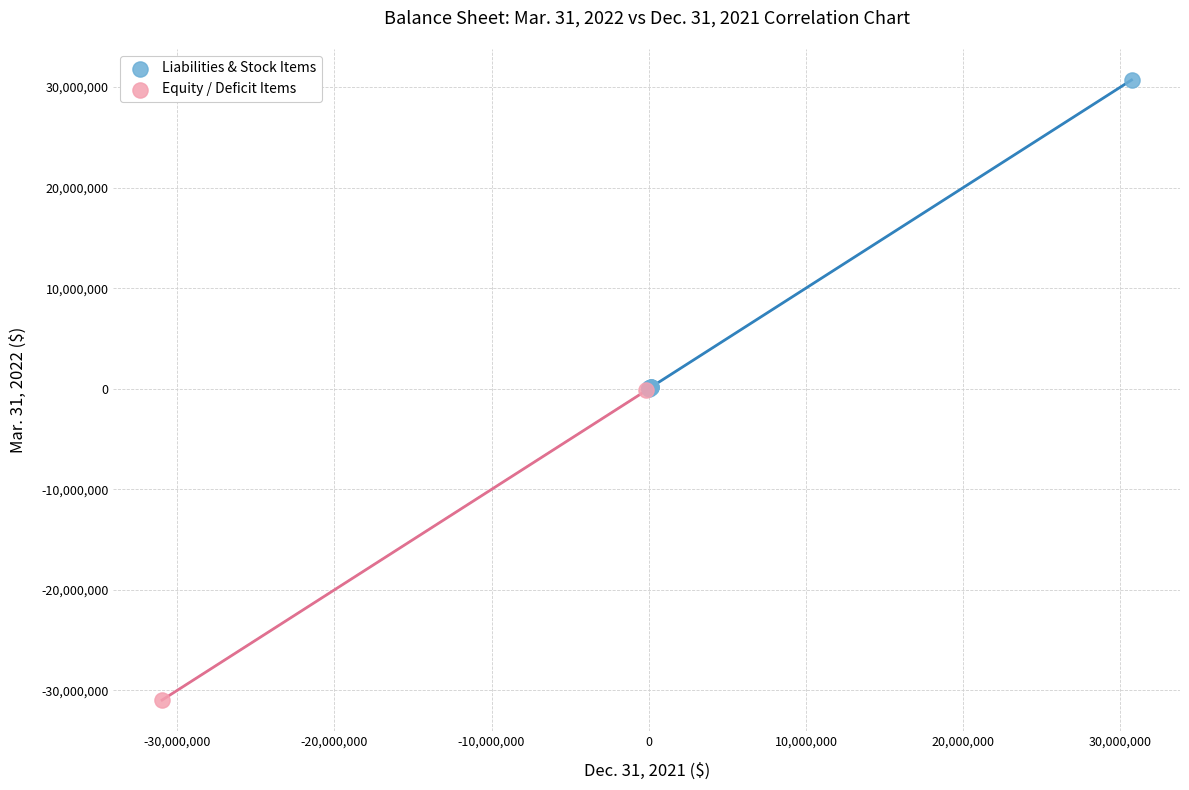

Which series reaches the minimum Y coordinate?

Equity / Deficit Items